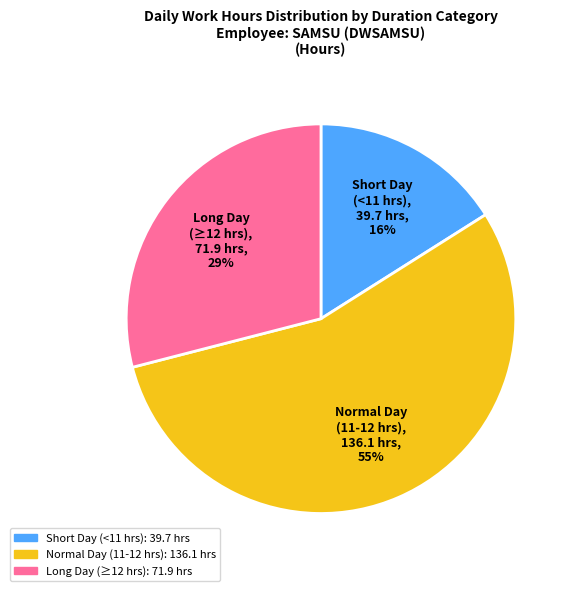

Is there any slice that represents more than half of the pie?

Yes